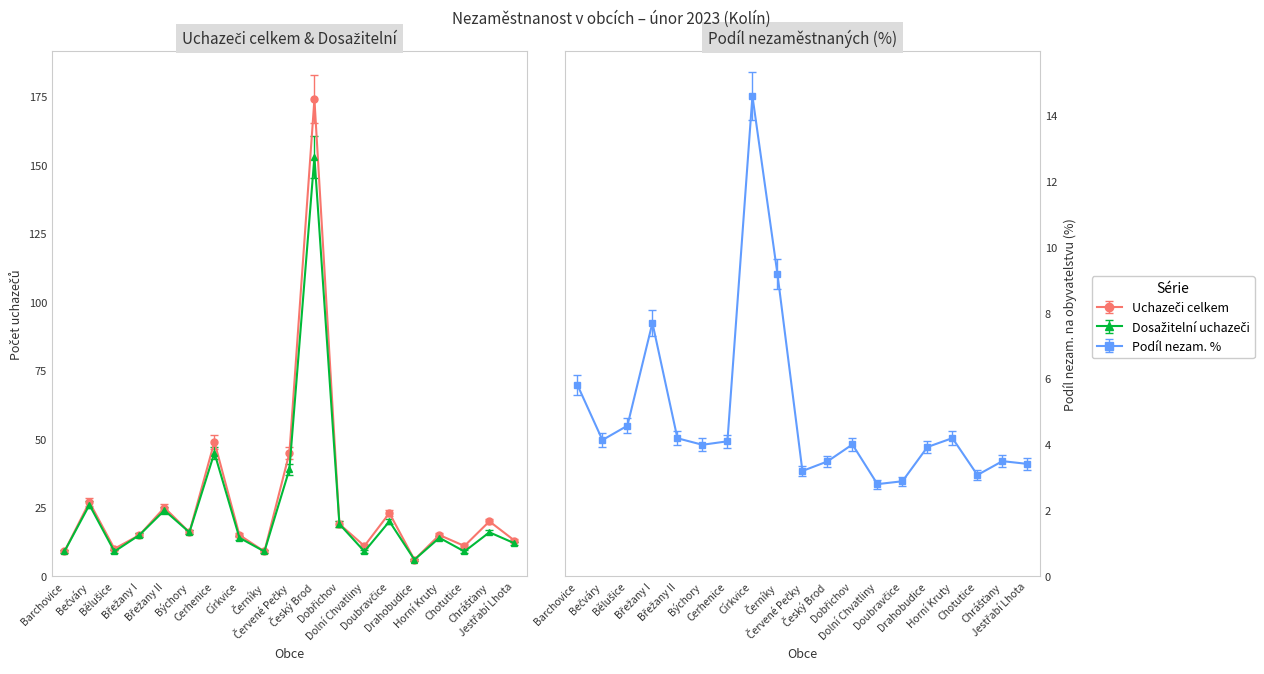

What is the label of the 16th point from the left?

Horní Kruty